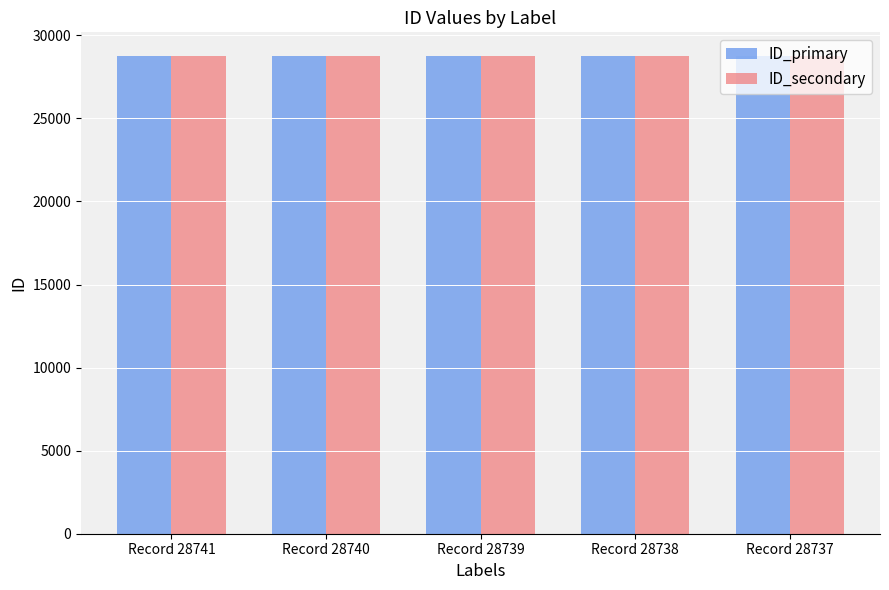

What is the value of the ID_secondary bar at the 4th from the left?

28737